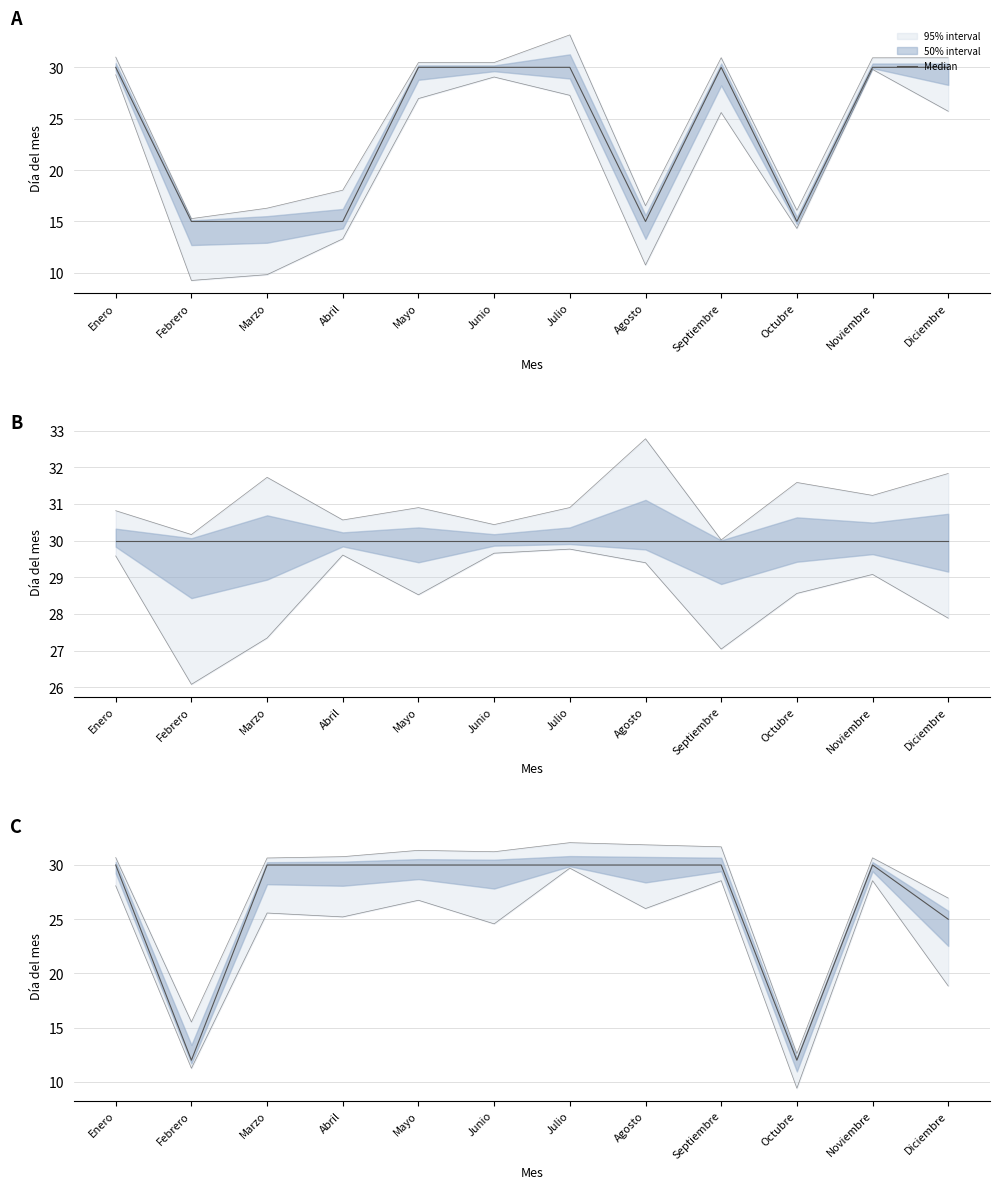

Which category has the highest value across all series?

Enero